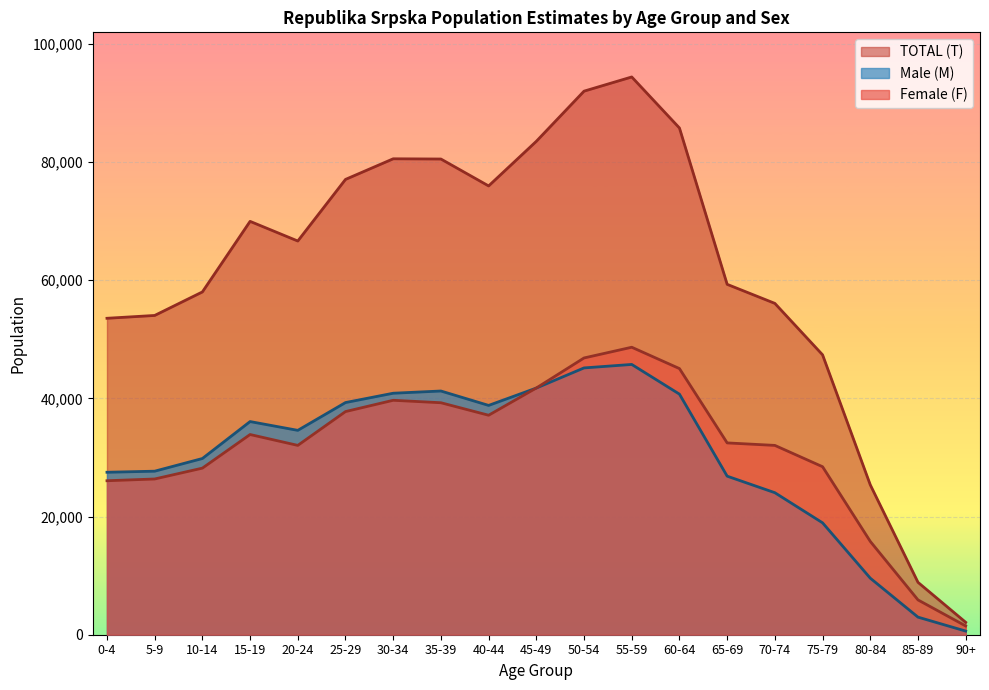

What is the sum of the Female (F) values at 90+ and 35-39?

40752